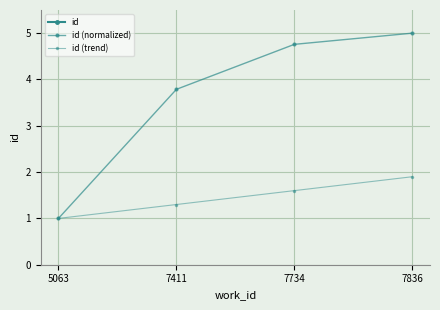

Rank the categories by id value from highest to lowest.

7836, 7734, 7411, 5063